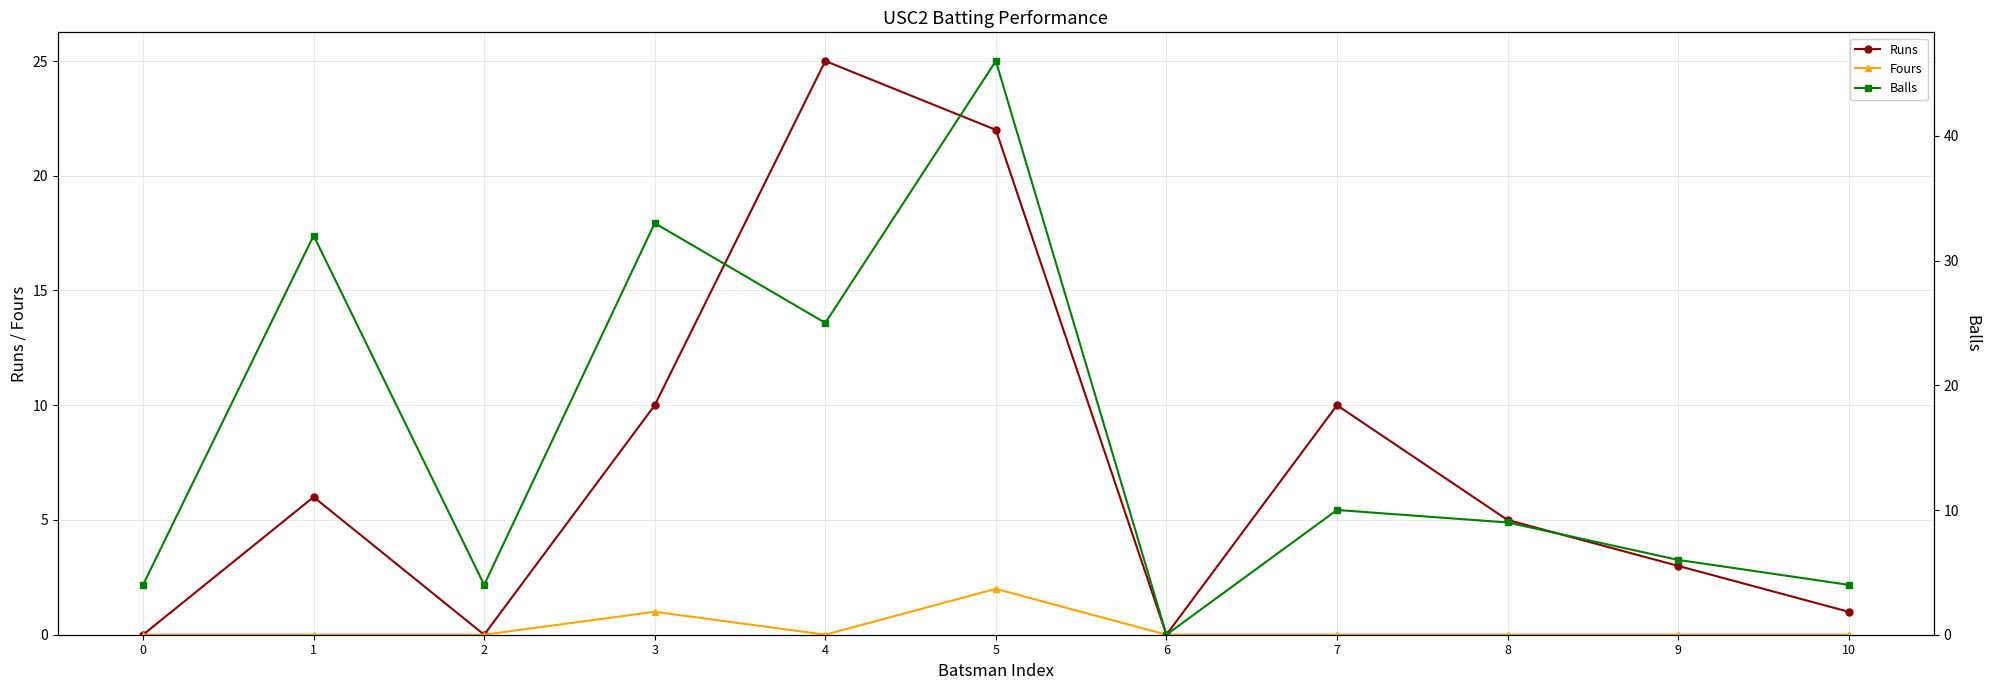

The Fours series shows 0 at 10. True or false?

True